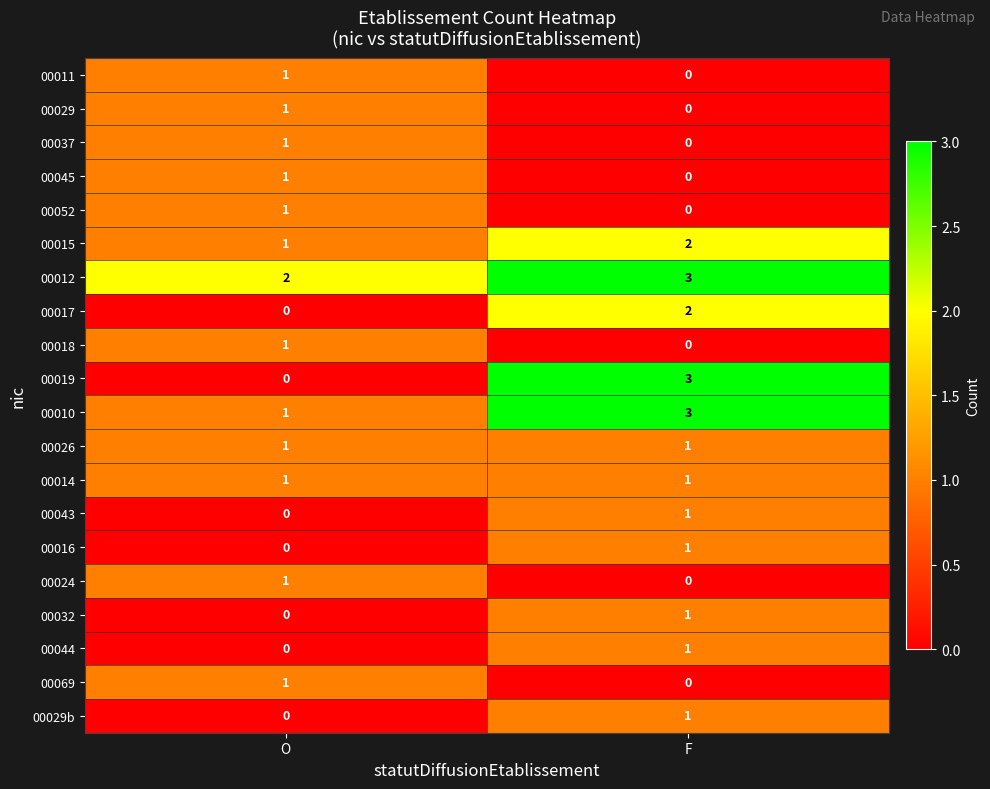

Which series has the widest spread of values?

00019